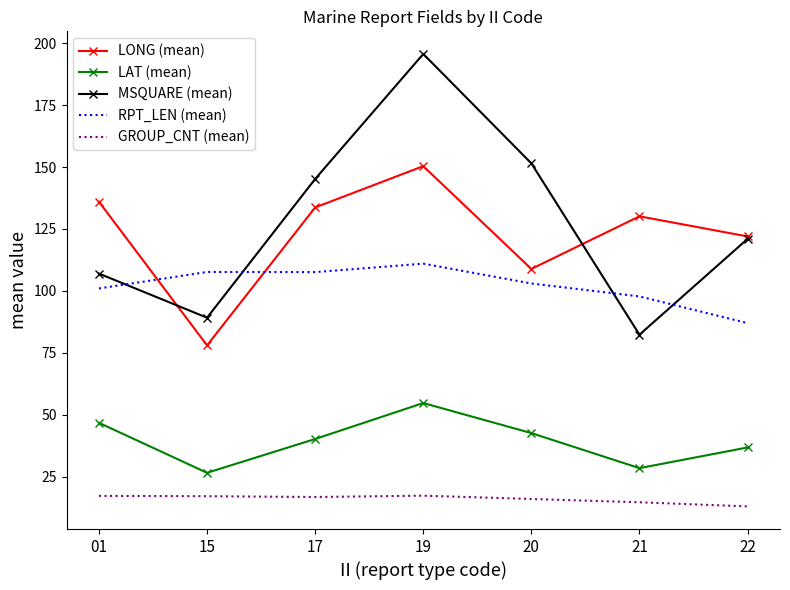

At which category does LAT (mean) reach its first local valley?

15